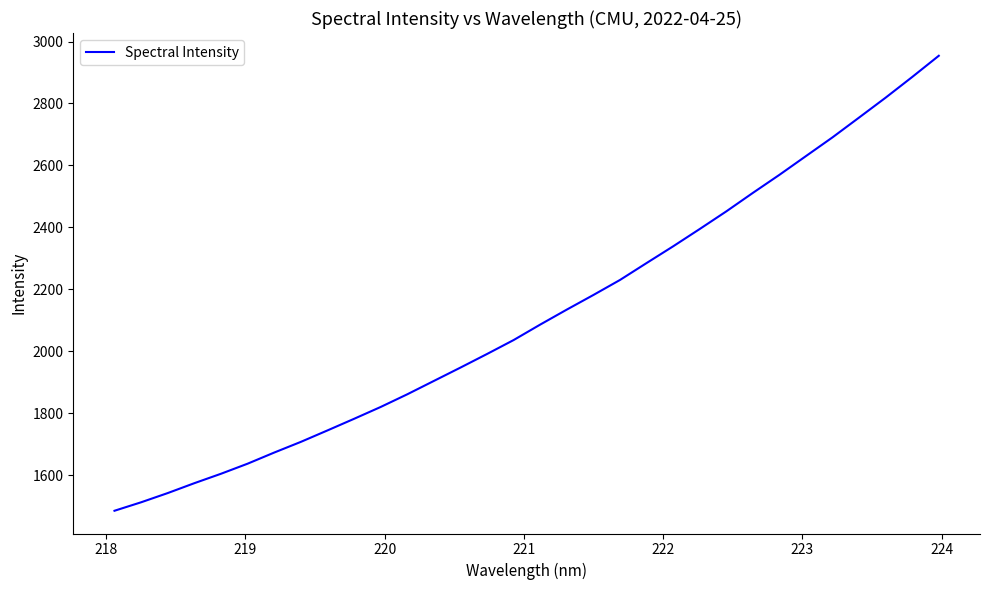

Count the number of categories in the chart.

32